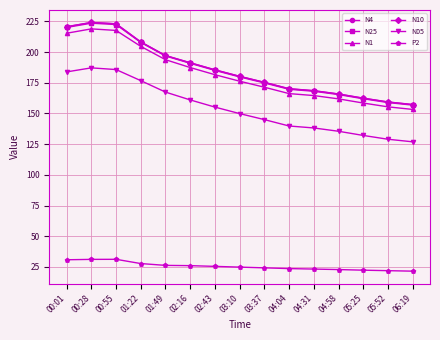

True or false: N10 and N1 intersect in this chart.

False